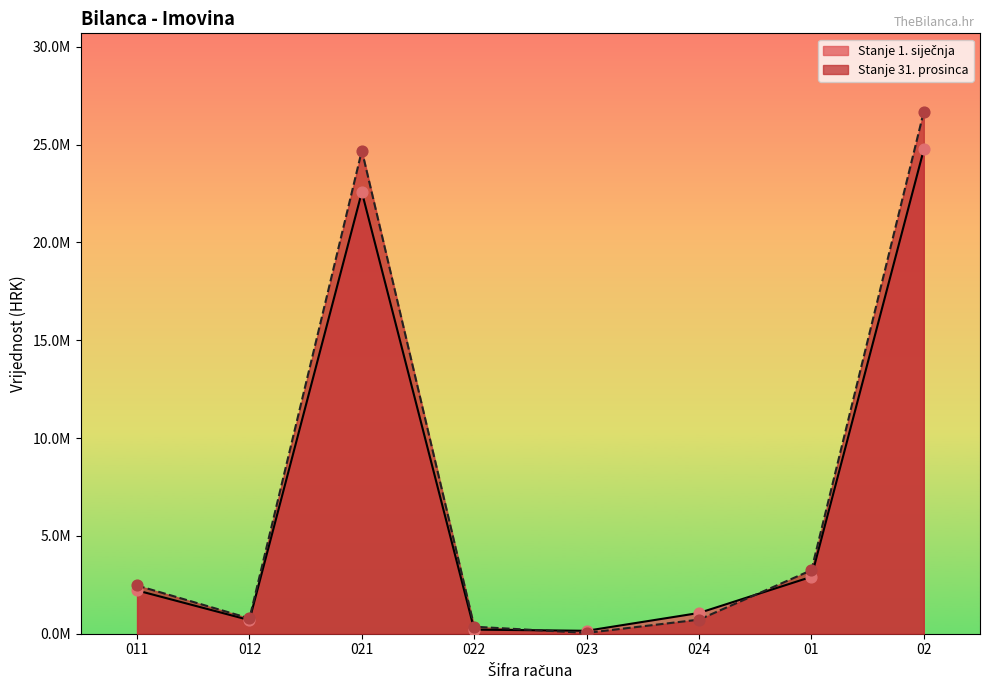

At which category is the sum across all series the highest?

02